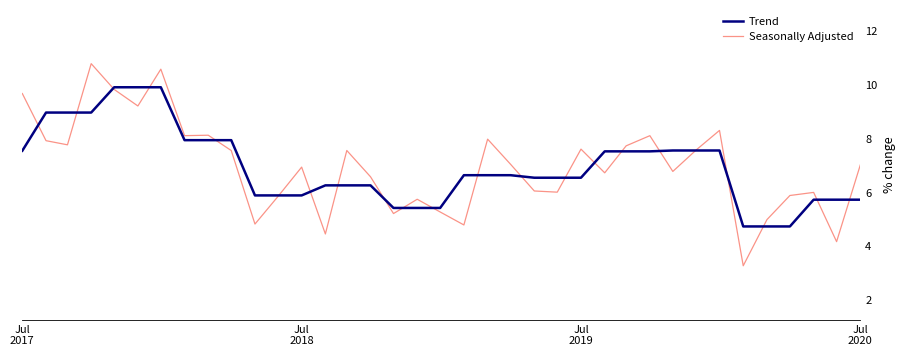

Rank the series by their maximum value, from highest to lowest.

Seasonally Adjusted, Trend